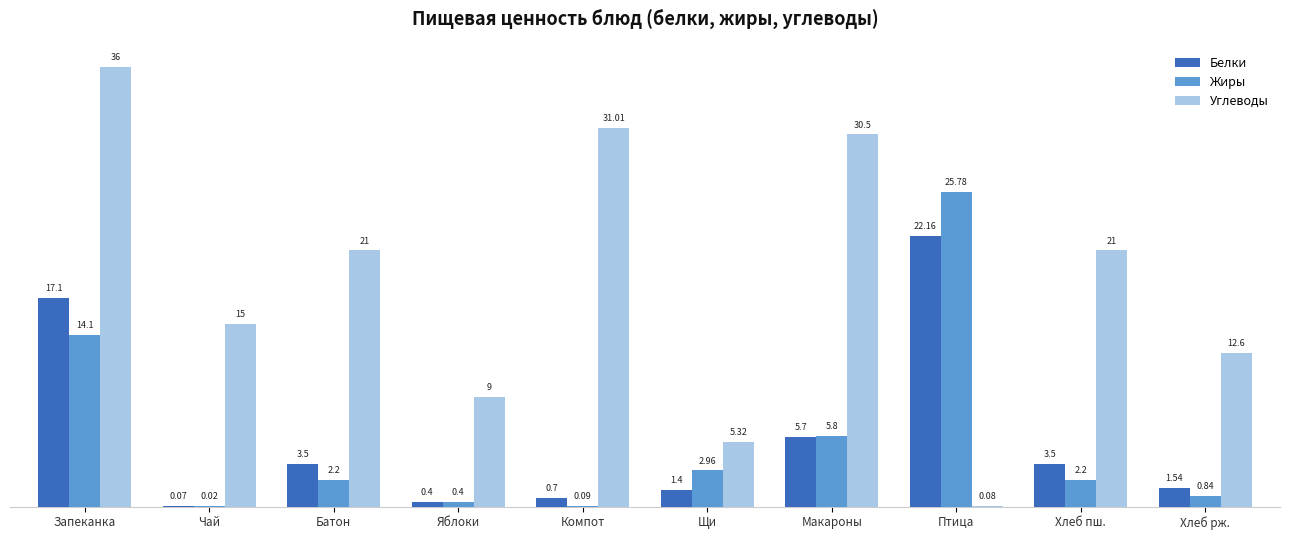

Where is Углеводы nearest to the value 18?

Чай